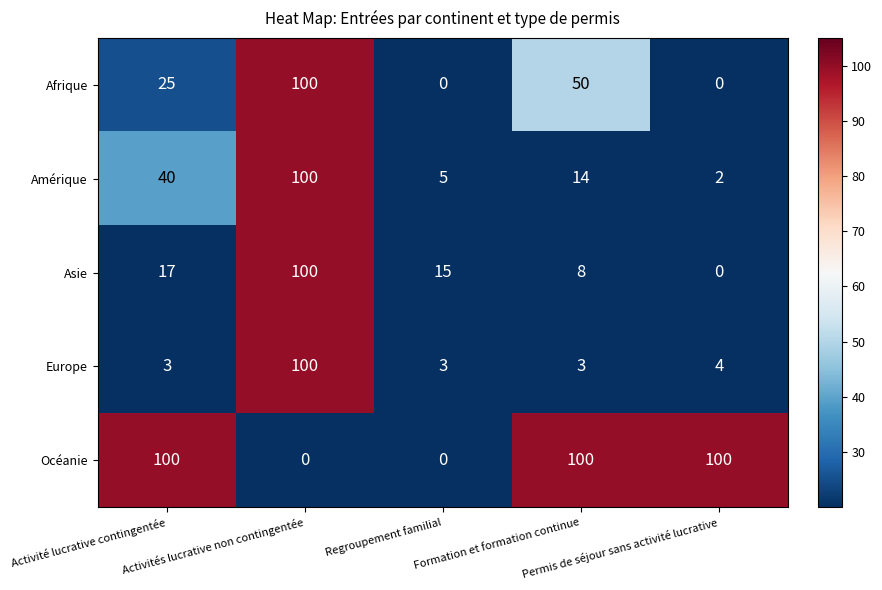

What is the difference between the second highest and minimum values in the Asie series?

17